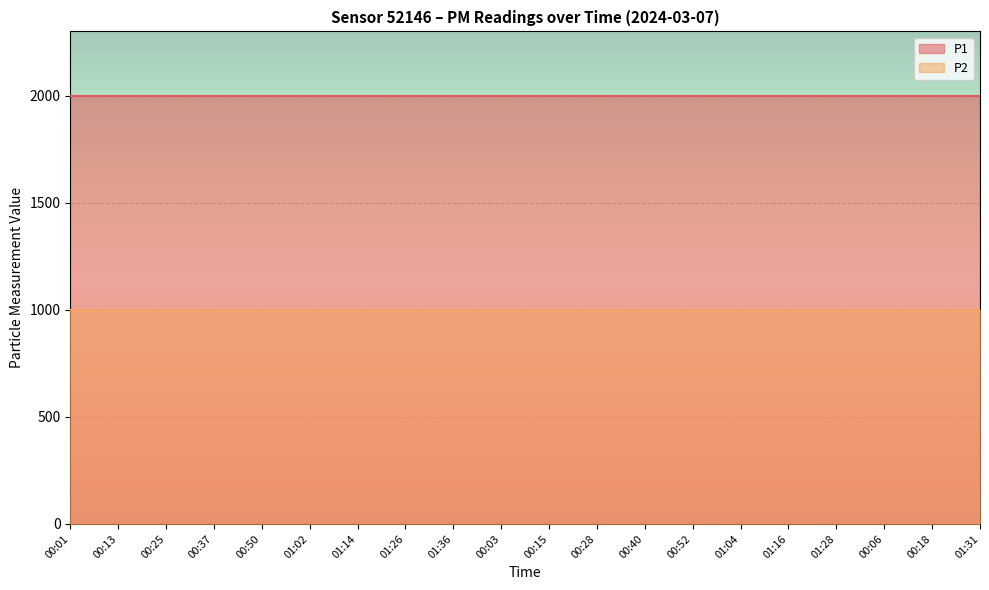

Reading right to left, transcribe all the data shown in this chart.

P1: 1999.9	1999.9	1999.9	1999.9	1999.9	1999.9	1999.9	1999.9	1999.9	1999.9	1999.9	1999.9	1999.9	1999.9	1999.9	1999.9	1999.9	1999.9	1999.9	1999.9
P2: 999.9	999.9	999.9	999.9	999.9	999.9	999.9	999.9	999.9	999.9	999.9	999.9	999.9	999.9	999.9	999.9	999.9	999.9	999.9	999.9